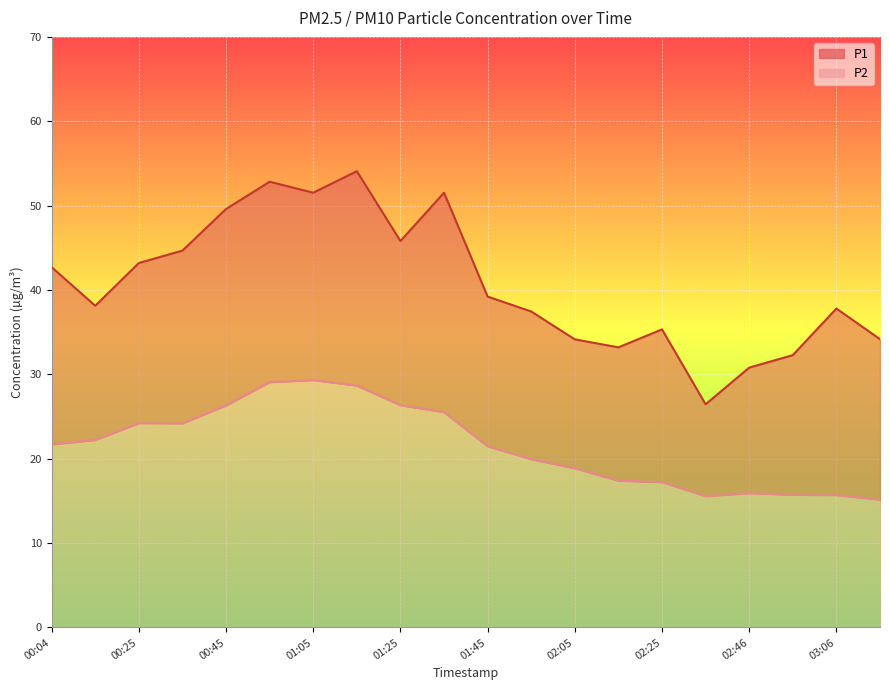

Does the chart display data point markers on the line(s)?

No